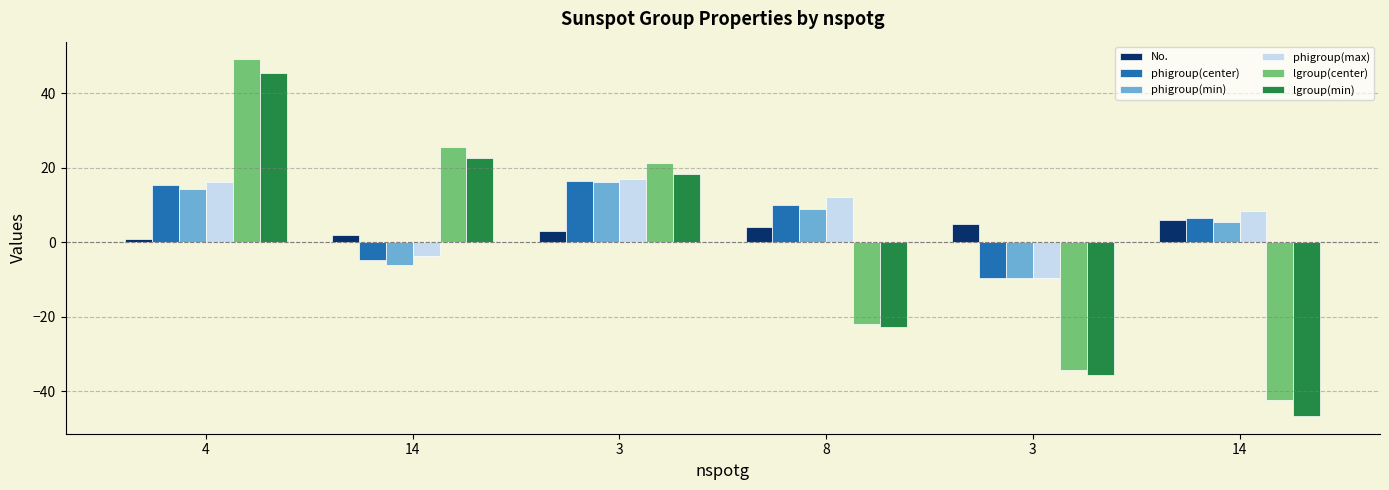

Which category has the lowest value in the phigroup(center) series?

3